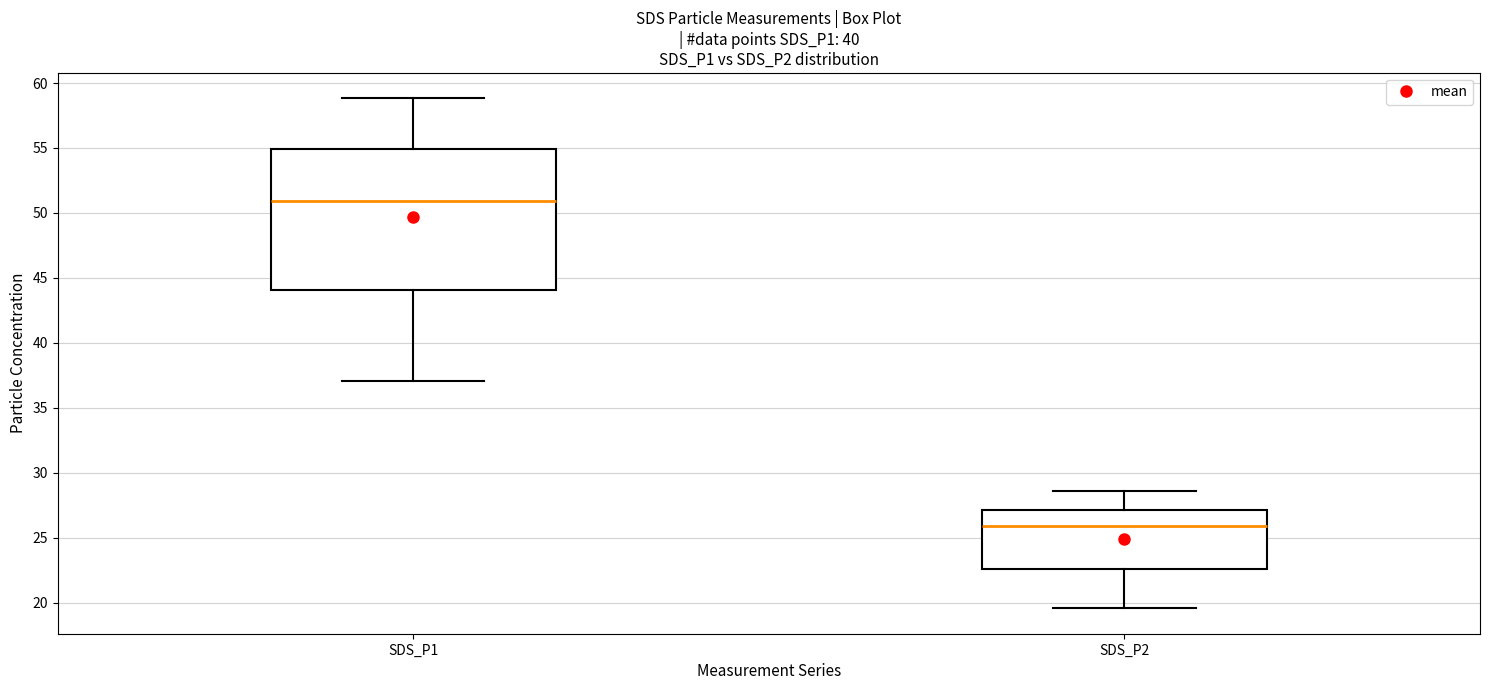

Where does the median line of the box for SDS_P1 sit on the y-axis? The values are not printed on the chart, so give them approximately, as read against the axis.

51.0